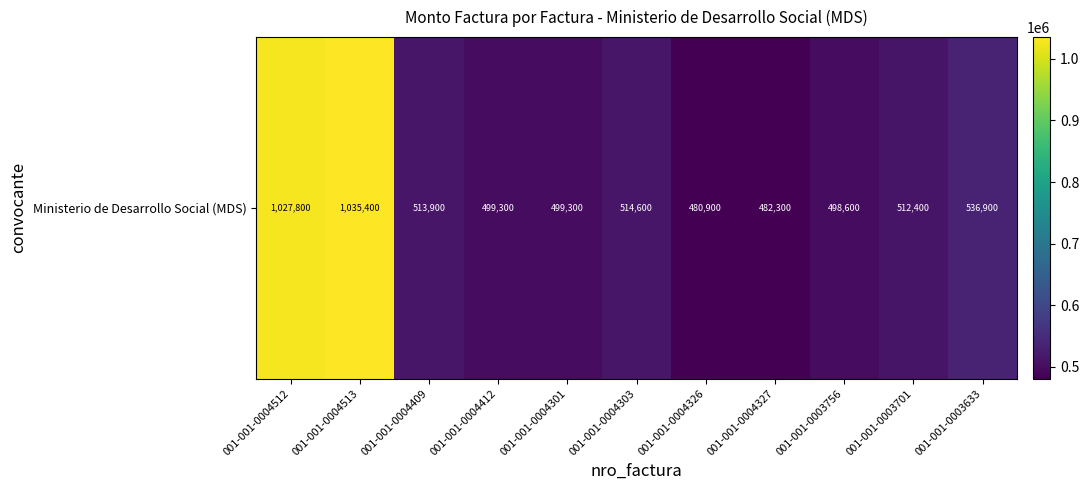

Which label corresponds to the largest value in the chart?

001-001-0004513